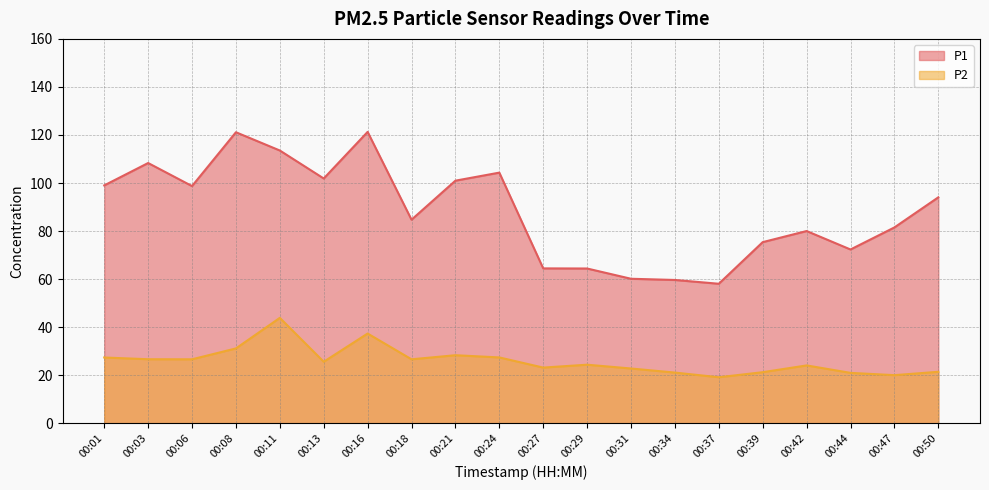

Where is P2 nearest to the value 31?

00:08